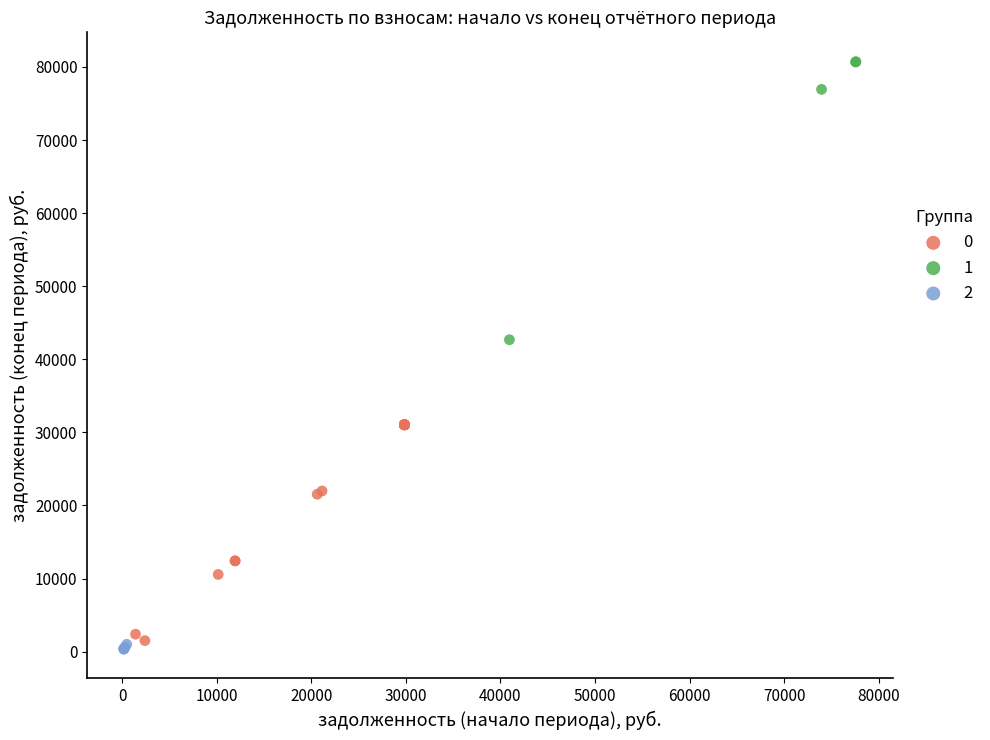

What are all the series names shown in the legend?

0, 1, 2